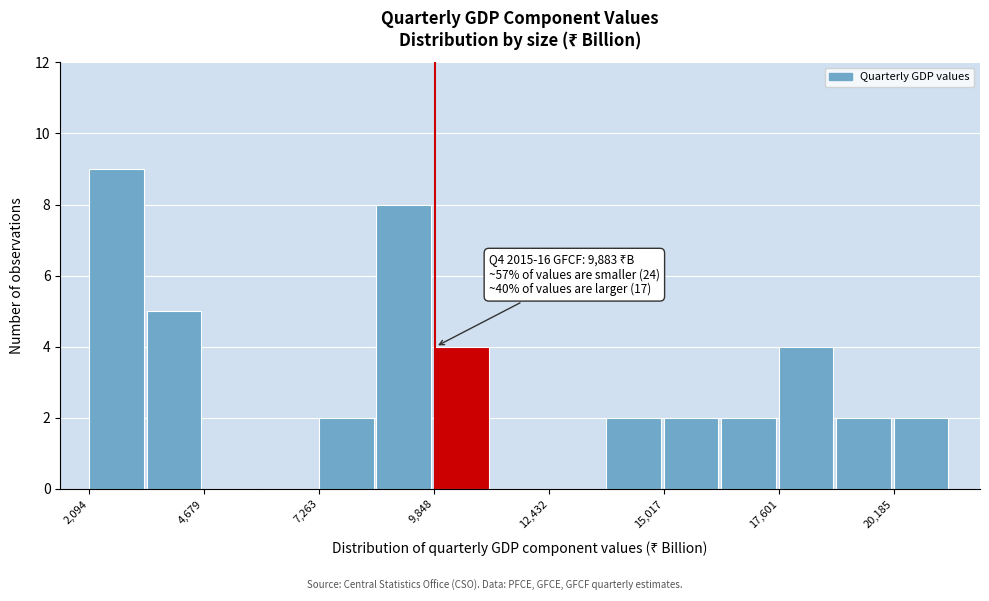

Read against the x-axis, roughly where is the centre of the tallest bar?

2500